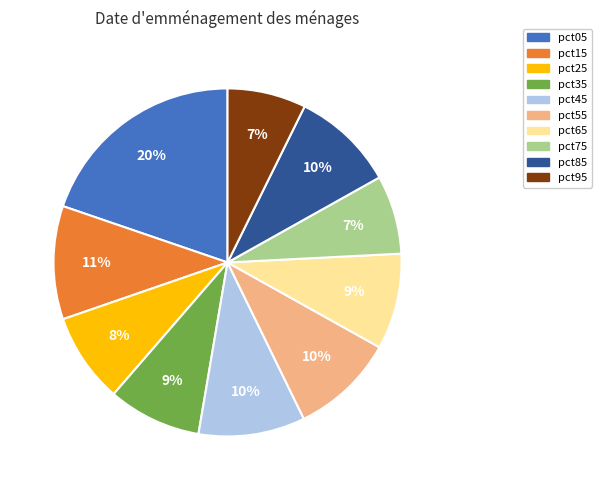

The pct55 slice represents 10% of the pie. True or false?

True